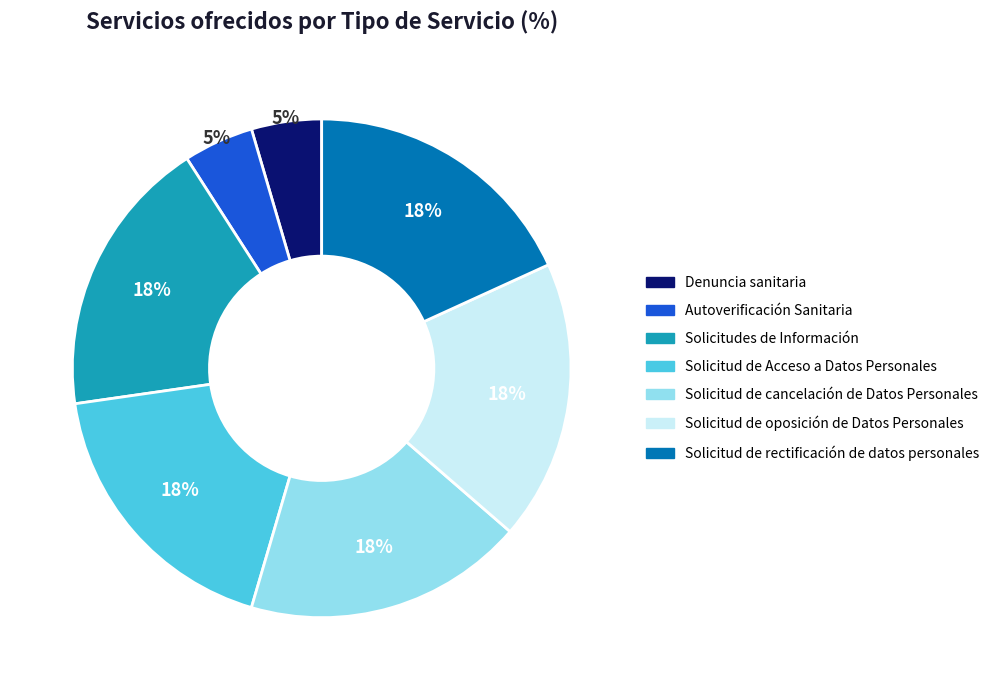

Is the sum of Solicitud de rectificación de datos personales and Solicitud de cancelación de Datos Personales greater than half?

No